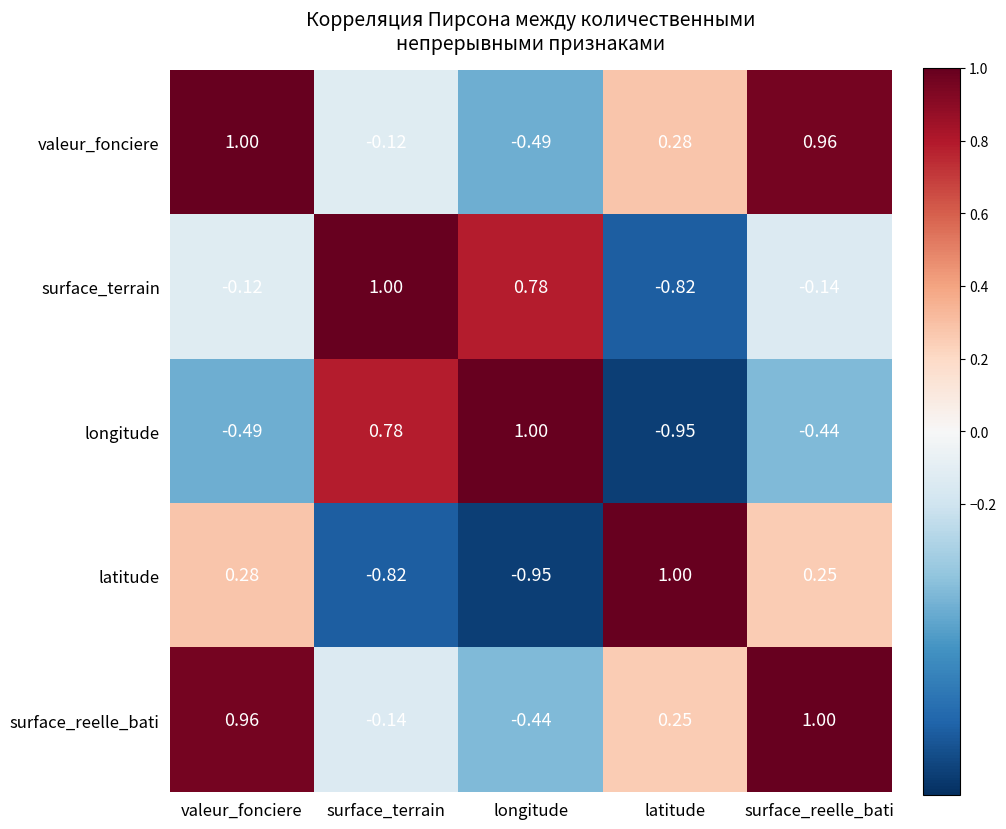

Where is surface_terrain nearest to the value 0?

valeur_fonciere